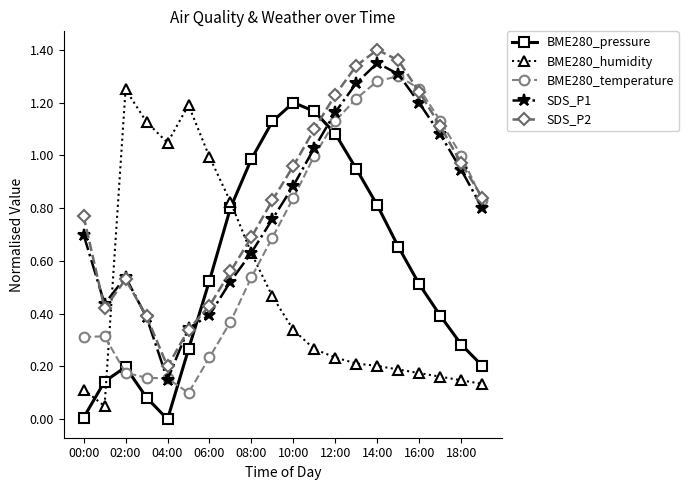

Is this an area chart (filled region under the line)?

No